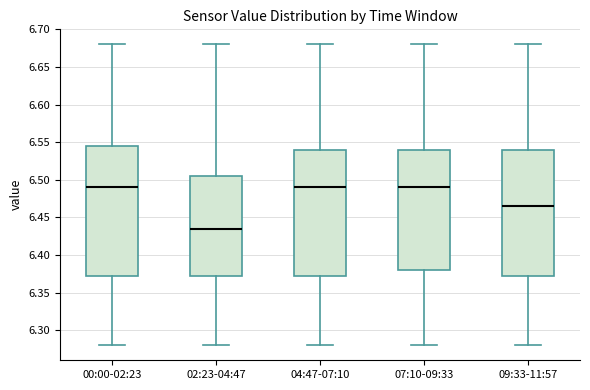

Where is the upper edge of the box for 04:47-07:10 on the y-axis? The values are not printed on the chart, so give them approximately, as read against the axis.

6.540